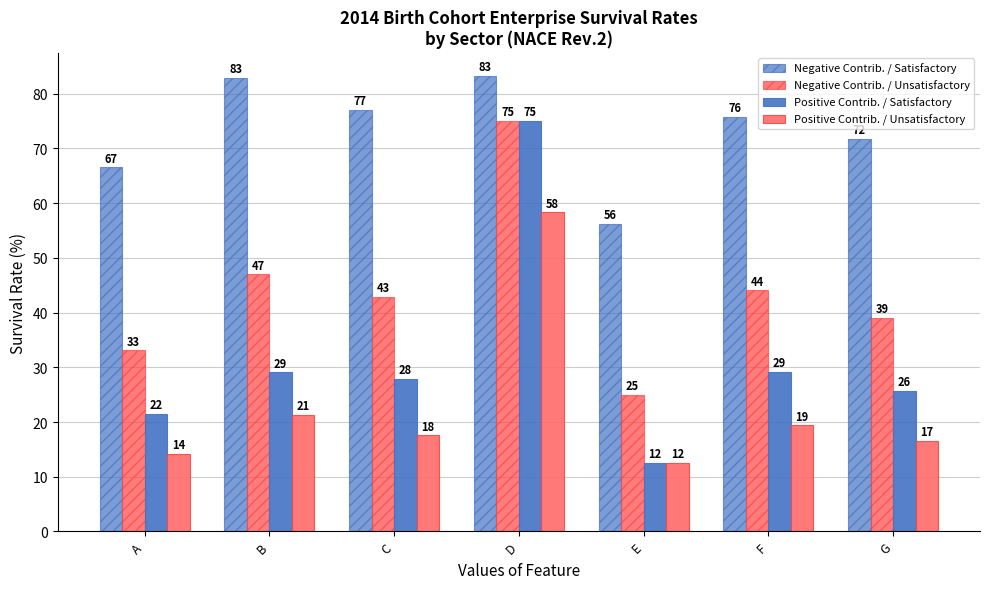

How many data points in Positive Contrib. / Satisfactory are less than 27?

3